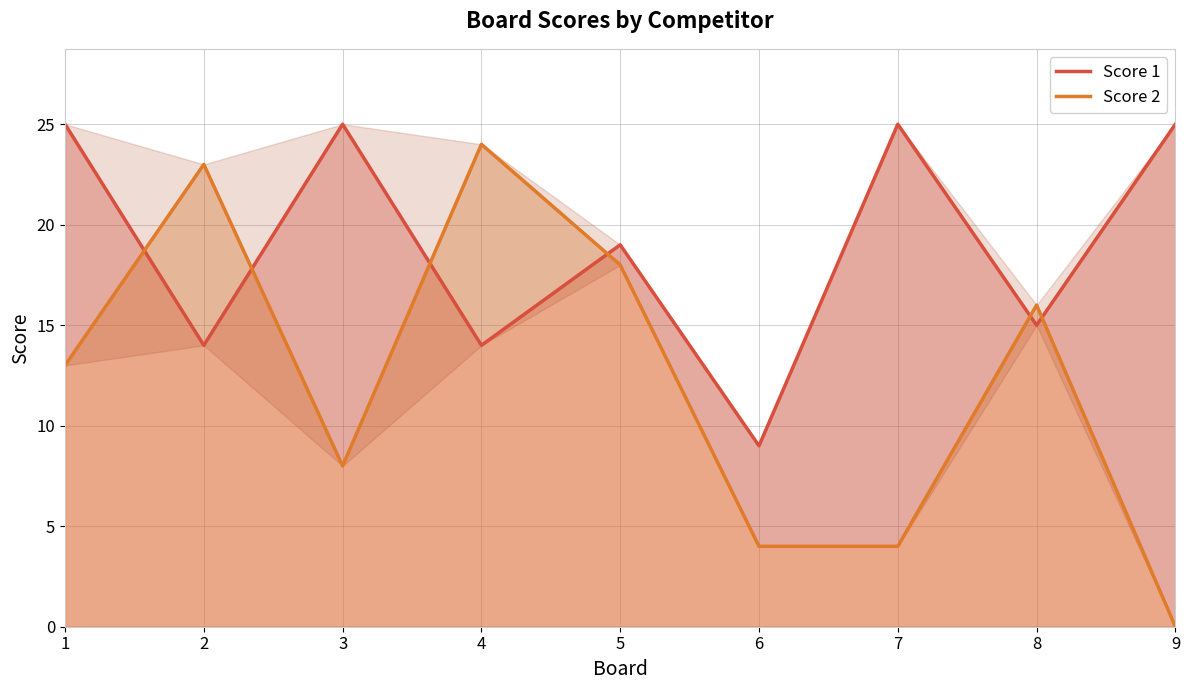

True or false: Score 2 and Score 1 intersect in this chart.

True